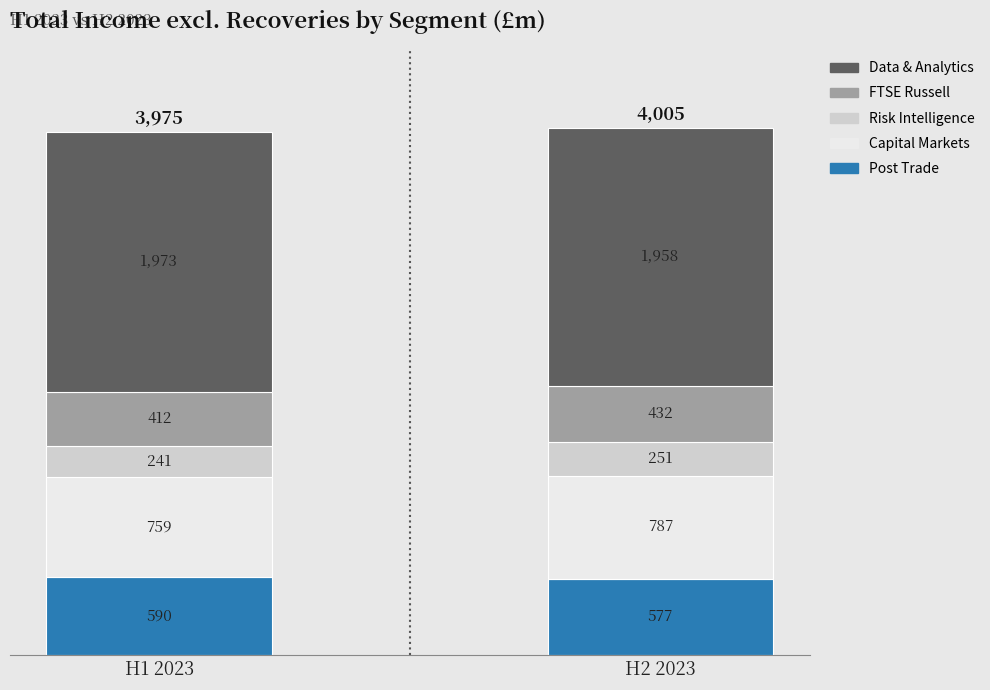

Reading left to right, list the values for the Post Trade series.

590	577